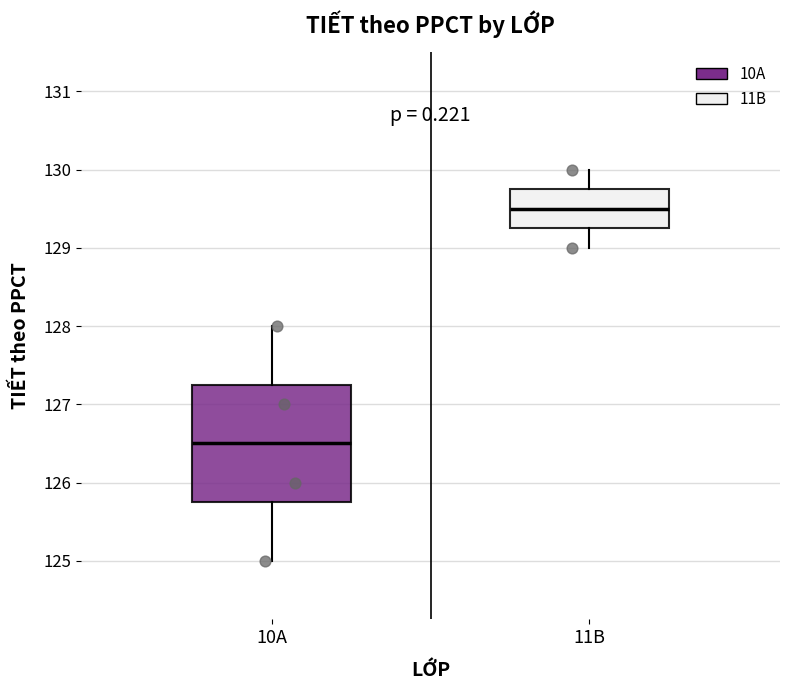

Where does the median line of the box for 10A sit on the y-axis? The values are not printed on the chart, so give them approximately, as read against the axis.

126.5